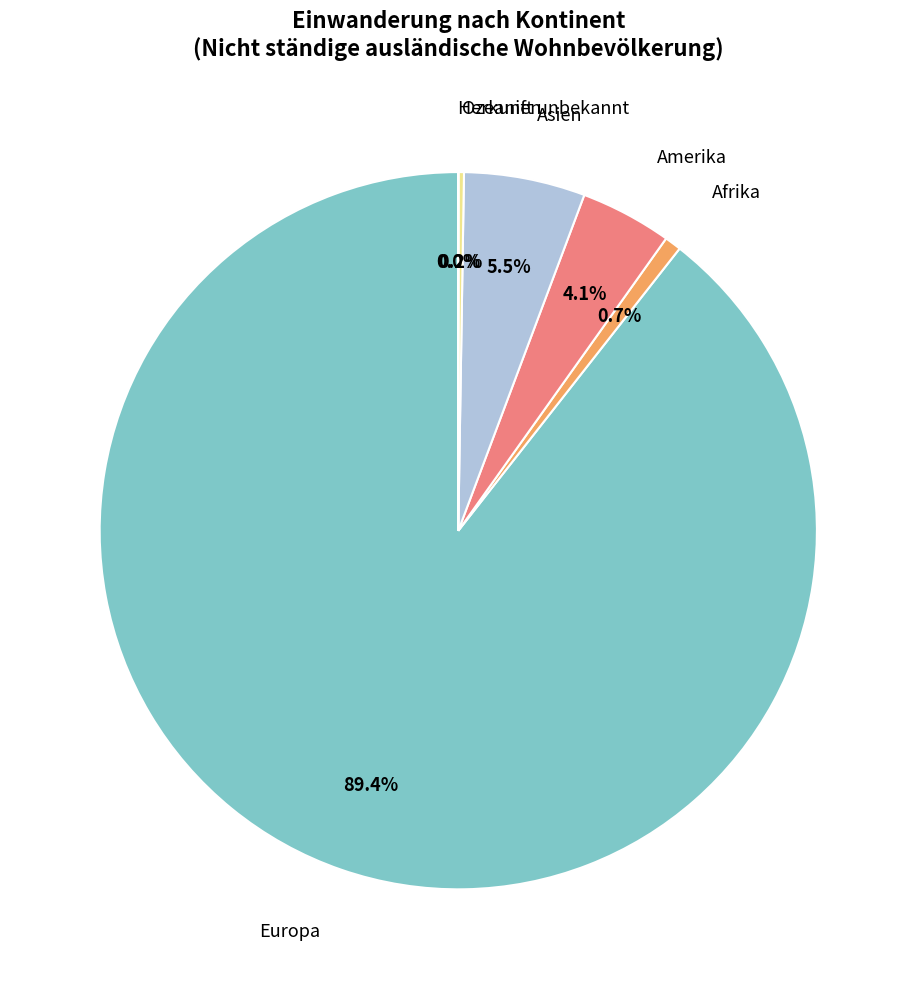

Which slice is the smallest?

Herkunft unbekannt